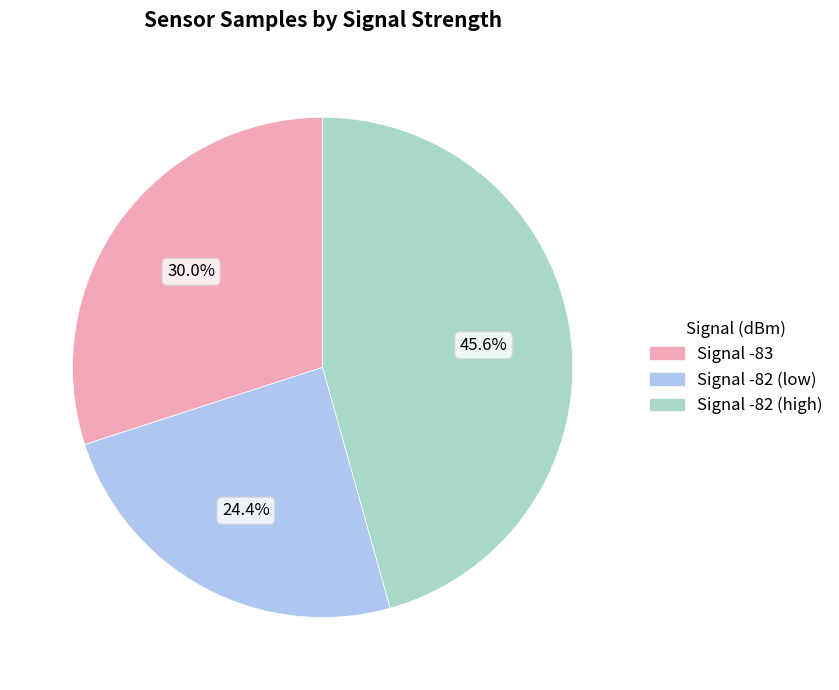

Does any single category account for the majority?

No